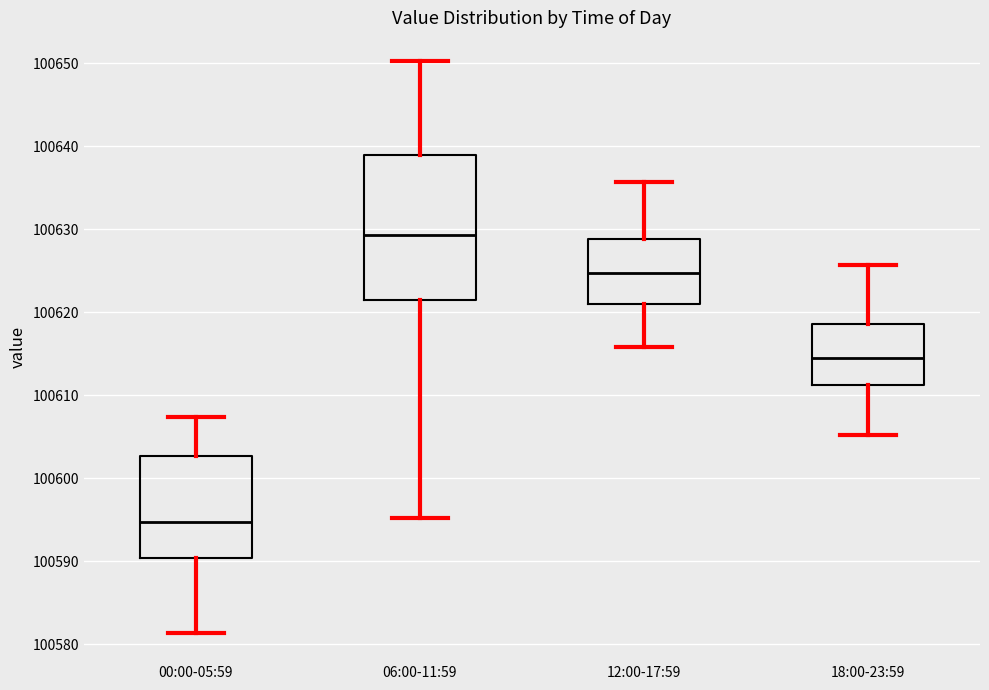

Reading left to right, transcribe this box plot: for each box, give where its median line is, the range the box spans, and where its two whiskers end, as read against the y-axis. The values are not printed on the chart, so give them approximately, as read against the axis.

00:00-05:59: median 100595, box 100590 to 100603, whiskers 100581 to 100607
06:00-11:59: median 100629, box 100621 to 100639, whiskers 100595 to 100650
12:00-17:59: median 100625, box 100621 to 100629, whiskers 100616 to 100636
18:00-23:59: median 100615, box 100611 to 100619, whiskers 100605 to 100626